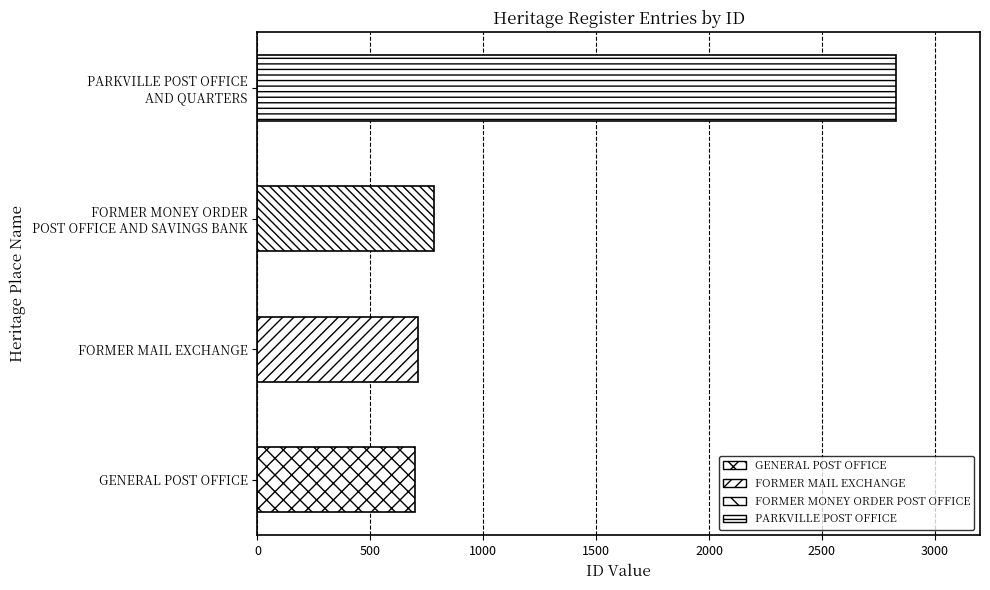

Reading left to right, transcribe all the data shown in this chart.

GENERAL POST OFFICE=699	FORMER MAIL EXCHANGE=709	FORMER MONEY ORDER POST OFFICE AND SAVINGS BANK=781	PARKVILLE POST OFFICE AND QUARTERS=2829